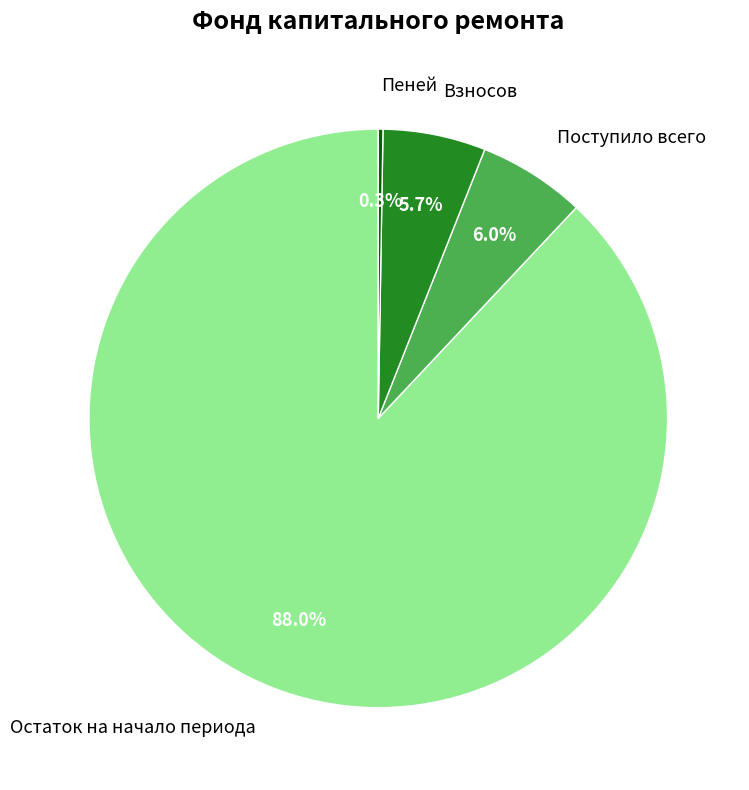

True or false: Взносов accounts for 6% of the total.

True